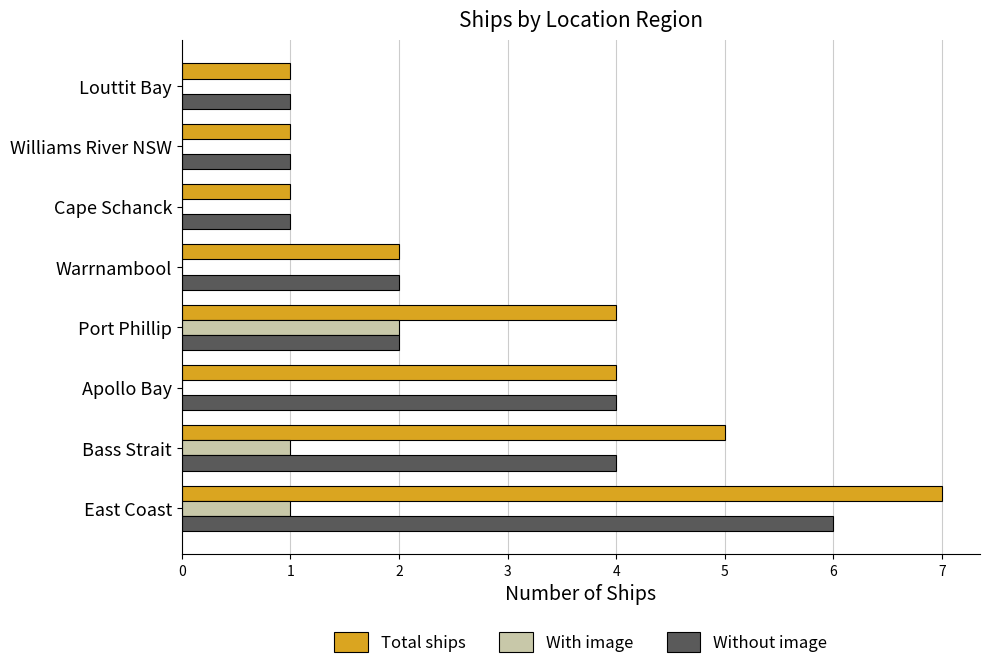

Is it true that Without image equals 2 at Warrnambool?

True